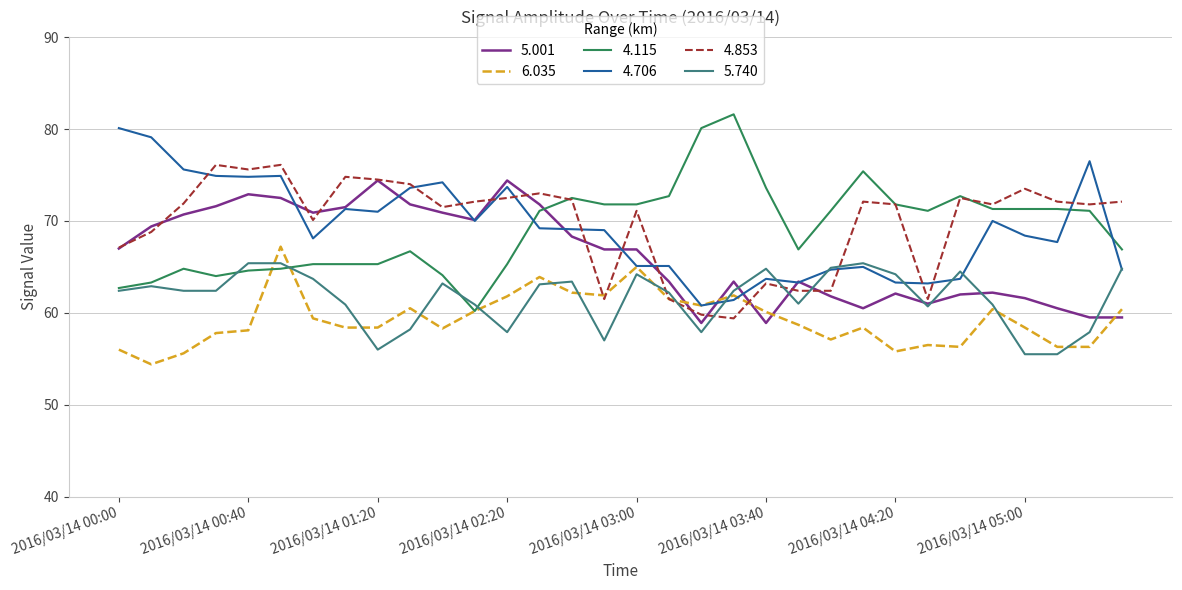

Which series has the largest range (max minus min)?

4.115